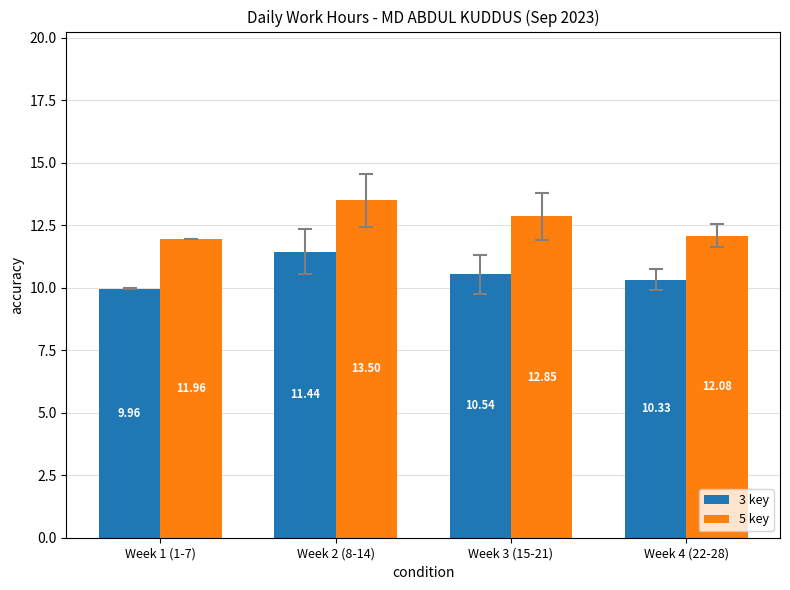

What is the greatest value displayed?

13.5